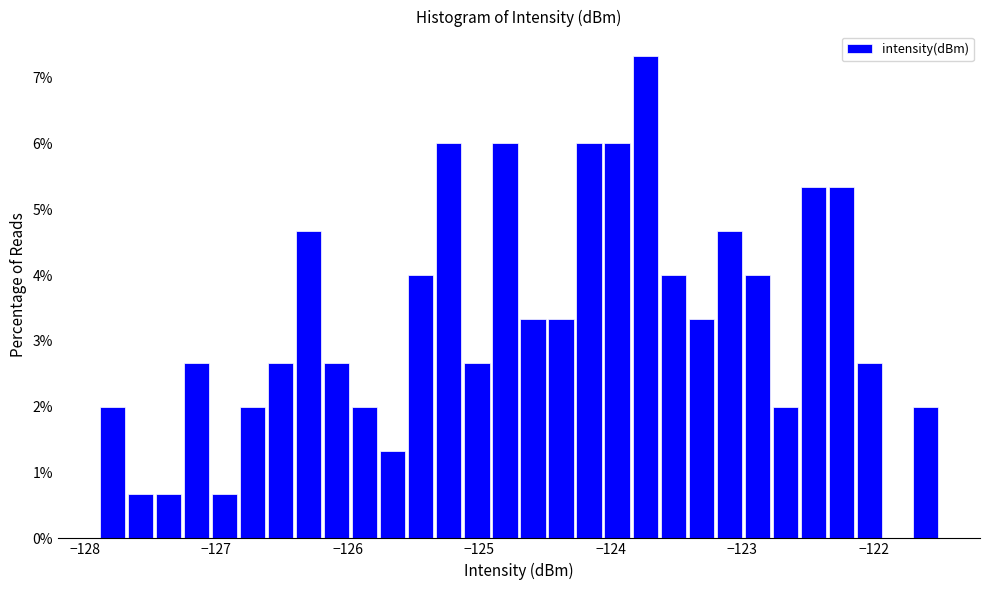

Around what value on the x-axis is the tallest bar? Give the approximate position of its centre, as read against the axis.

-123.7